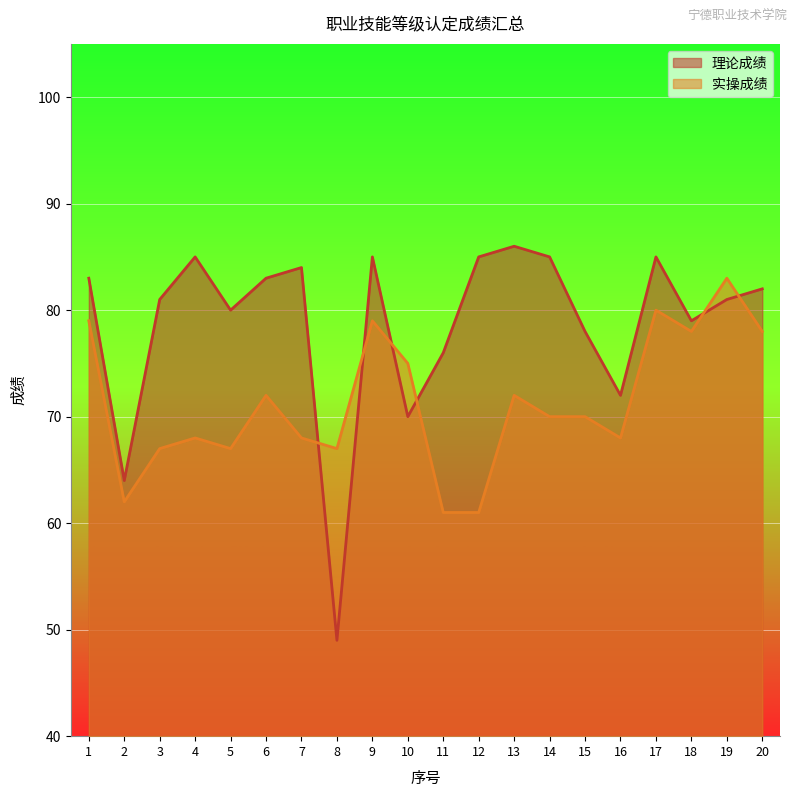

In 实操成绩, how many points are lower than both neighbors (excluding endpoints)?

5